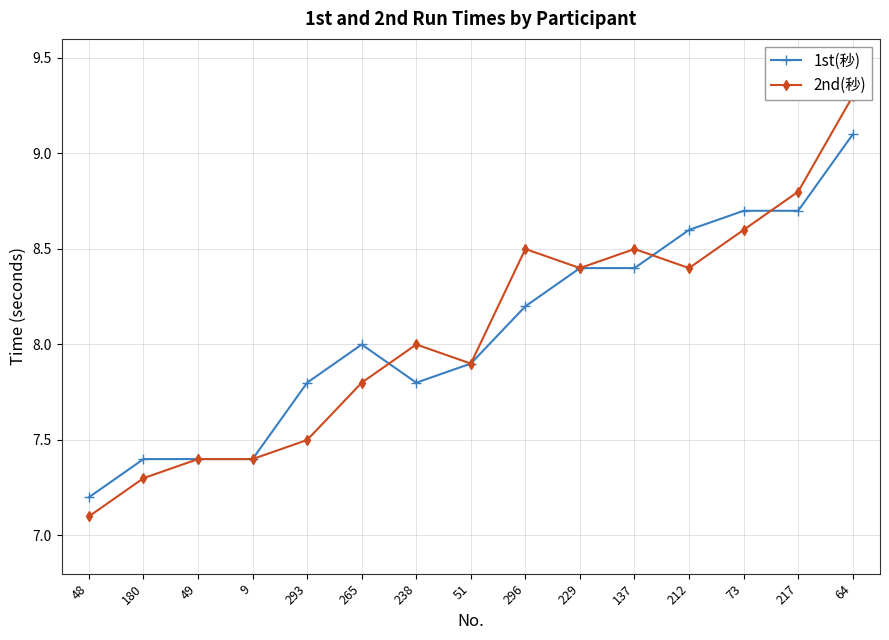

True or false: 1st(秒) and 2nd(秒) intersect in this chart.

True